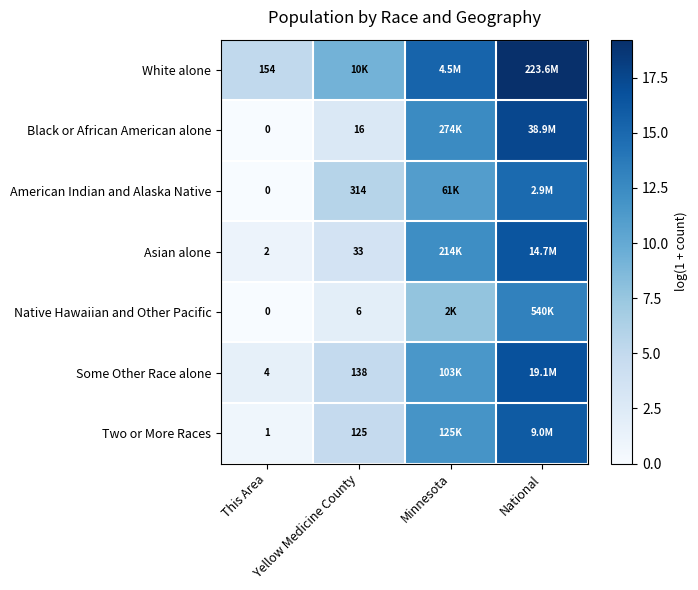

What is the difference between the maximum and minimum values in the White alone series?

14.2